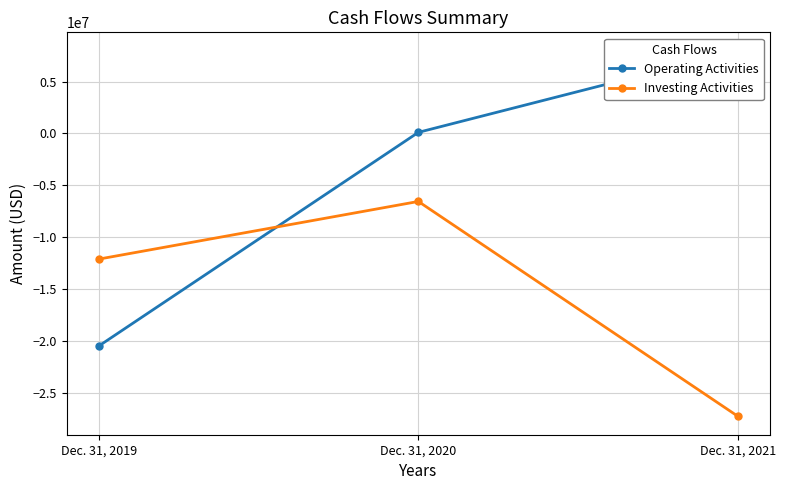

What is the average value of the Operating Activities series?

-4133276